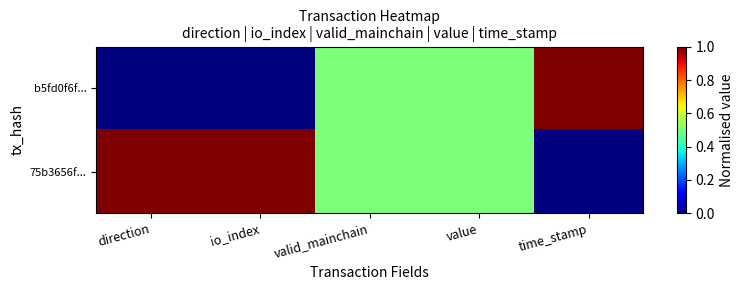

At how many categories does at least one series exceed 0?

5